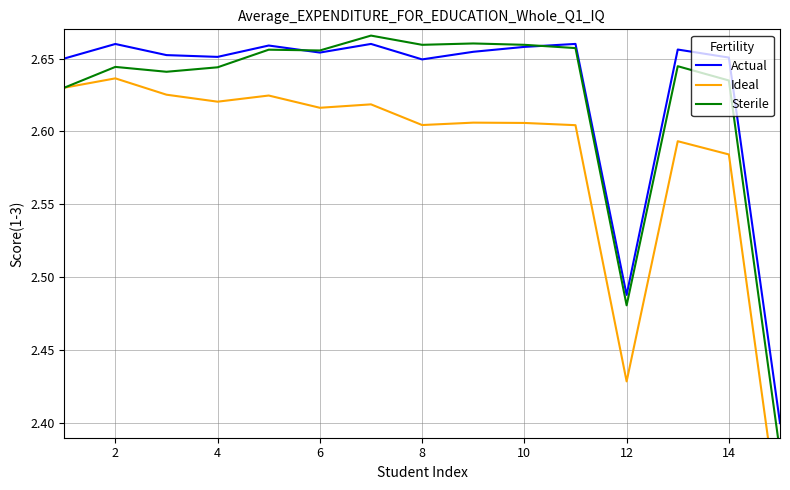

How many interior local valleys does the Sterile series have?

4